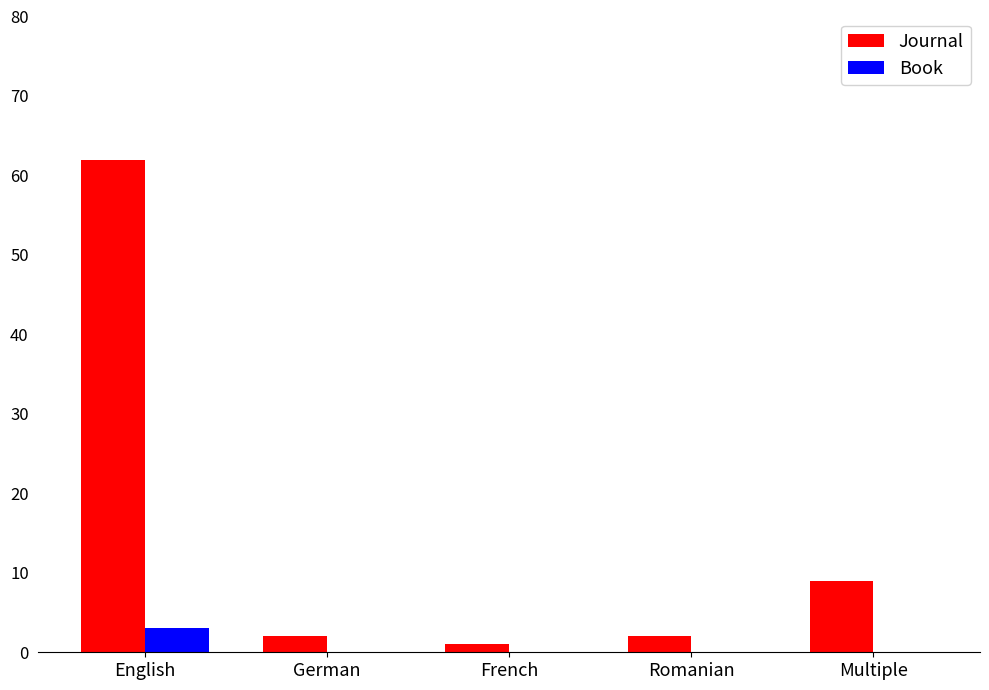

What is the sum of all Book values?

3